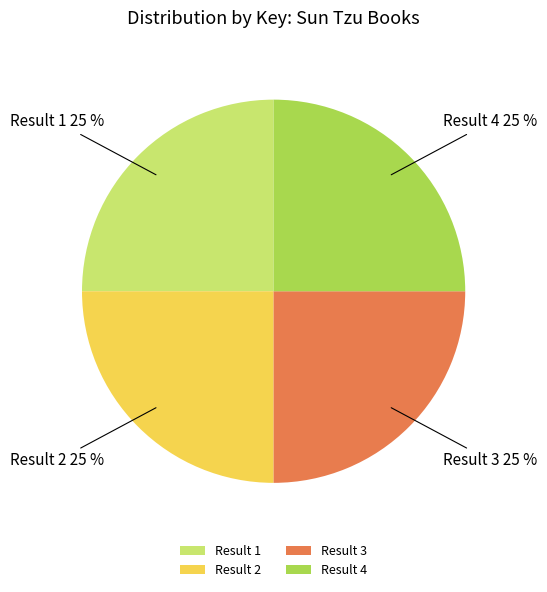

What is the ratio of the value at Result 4 to the value at Result 1?

1.0